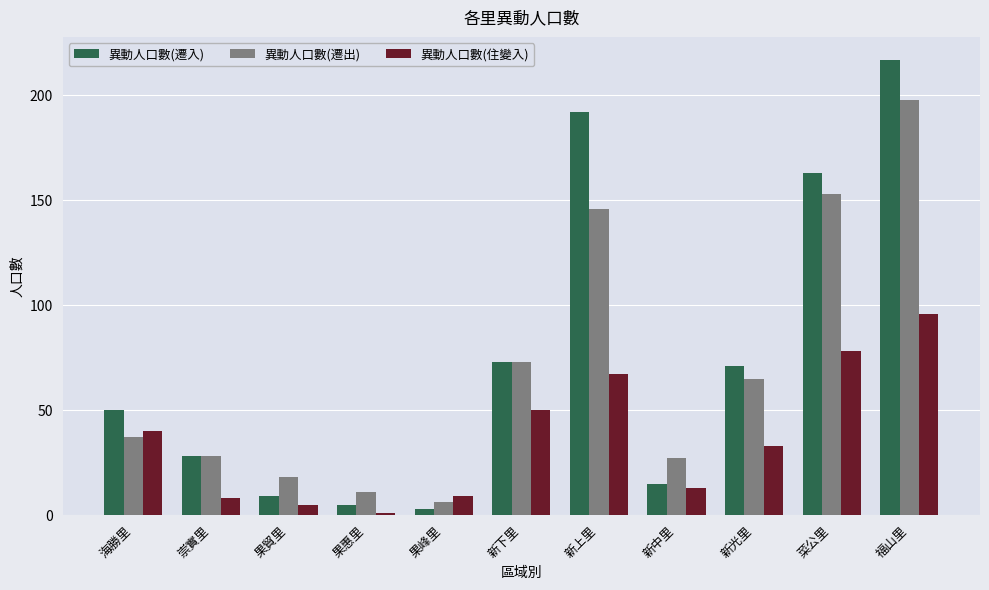

What position from the right is 新光里?

3